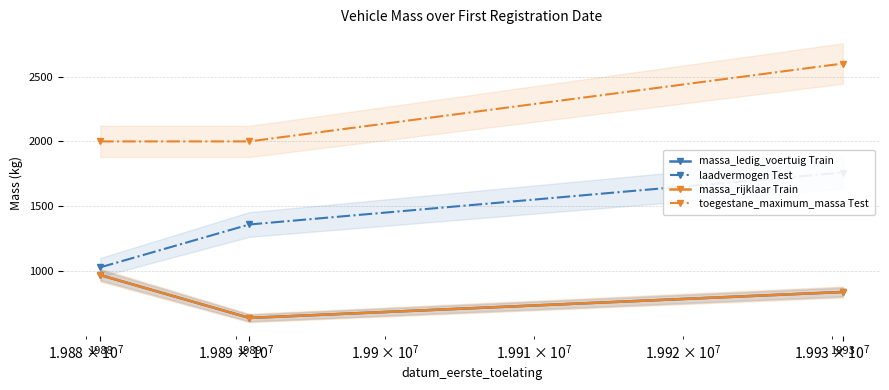

Which series changed the most between 1989 and 1993?

toegestane_maximum_massa Test